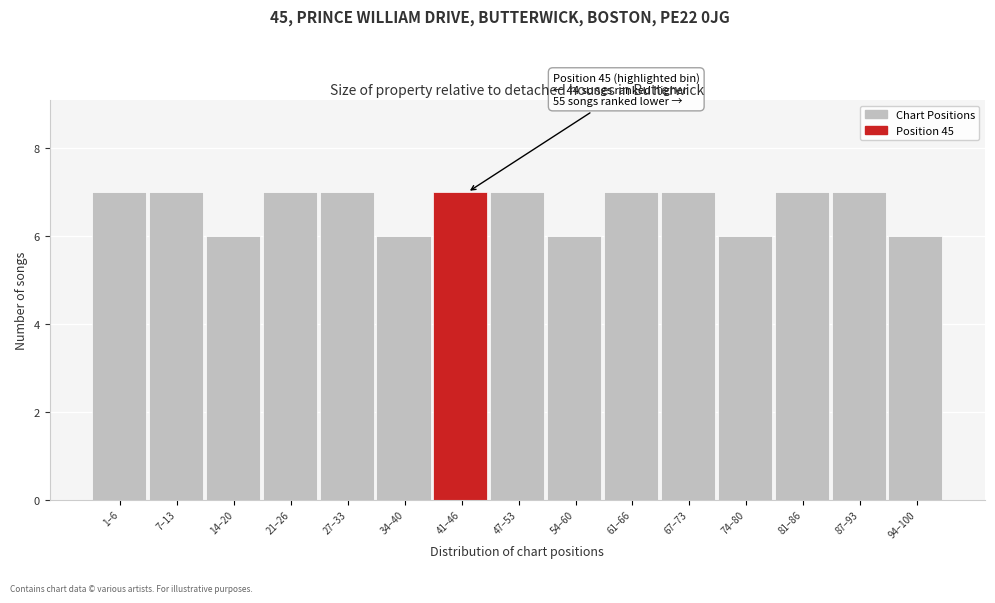

Reading right to left, what are all the values shown in this chart?

6	7	7	6	7	7	6	7	7	6	7	7	6	7	7